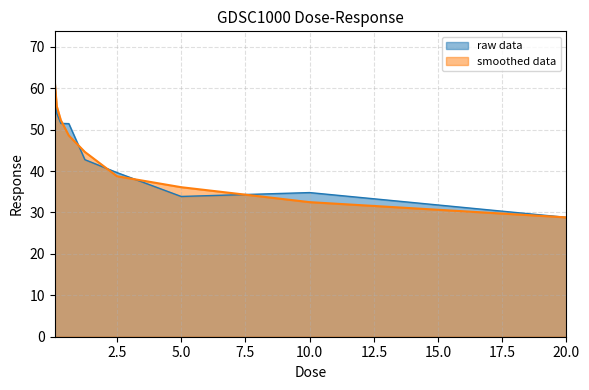

What is the label of the 3rd point from the left?

0.3125